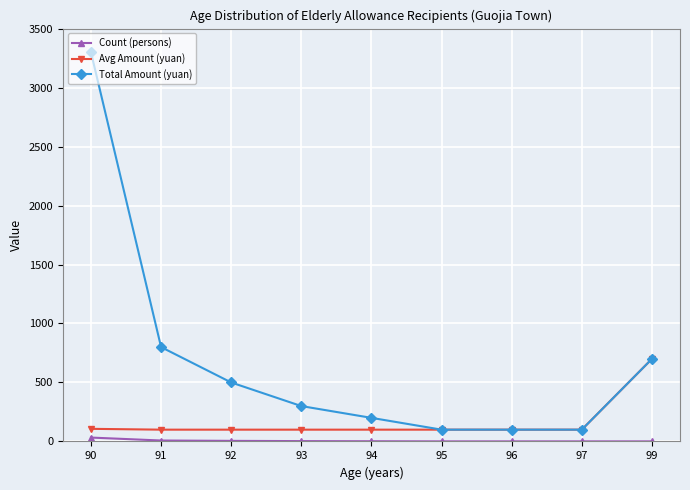

Which series has the largest range (max minus min)?

Total Amount (yuan)